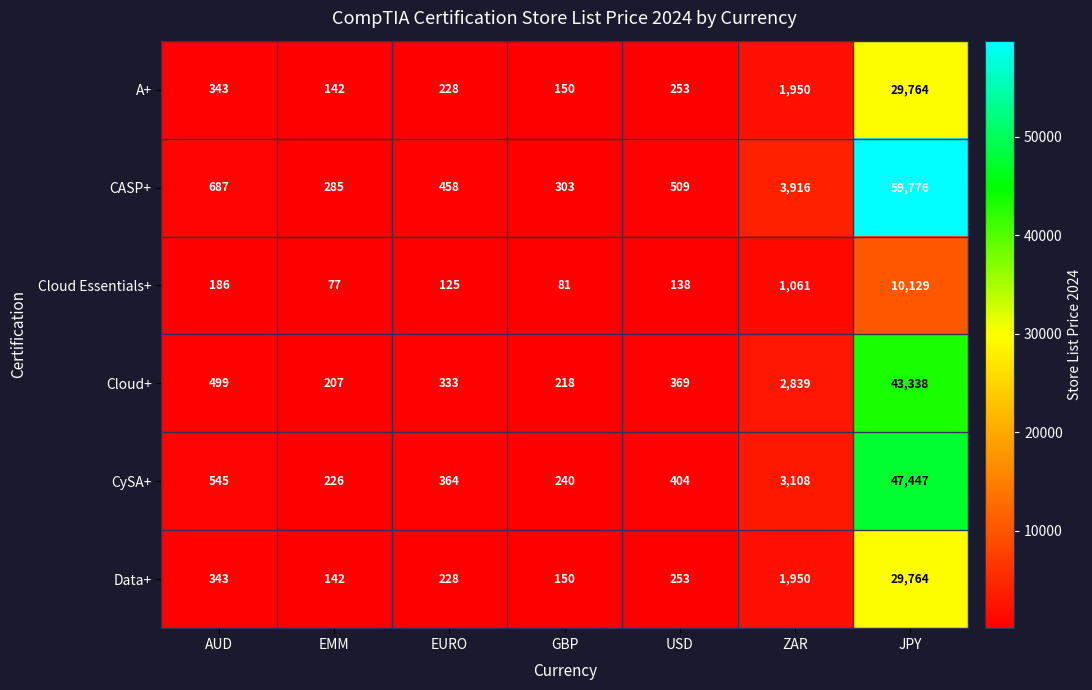

What is the difference between the highest and lowest values at ZAR?

2855